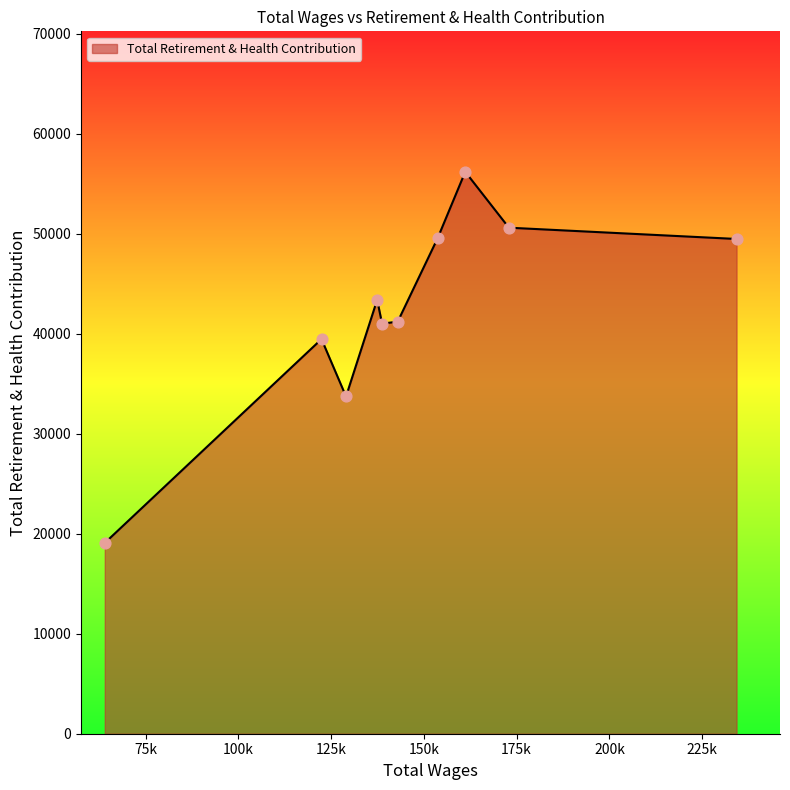

What is the minimum value shown in the chart?

19078